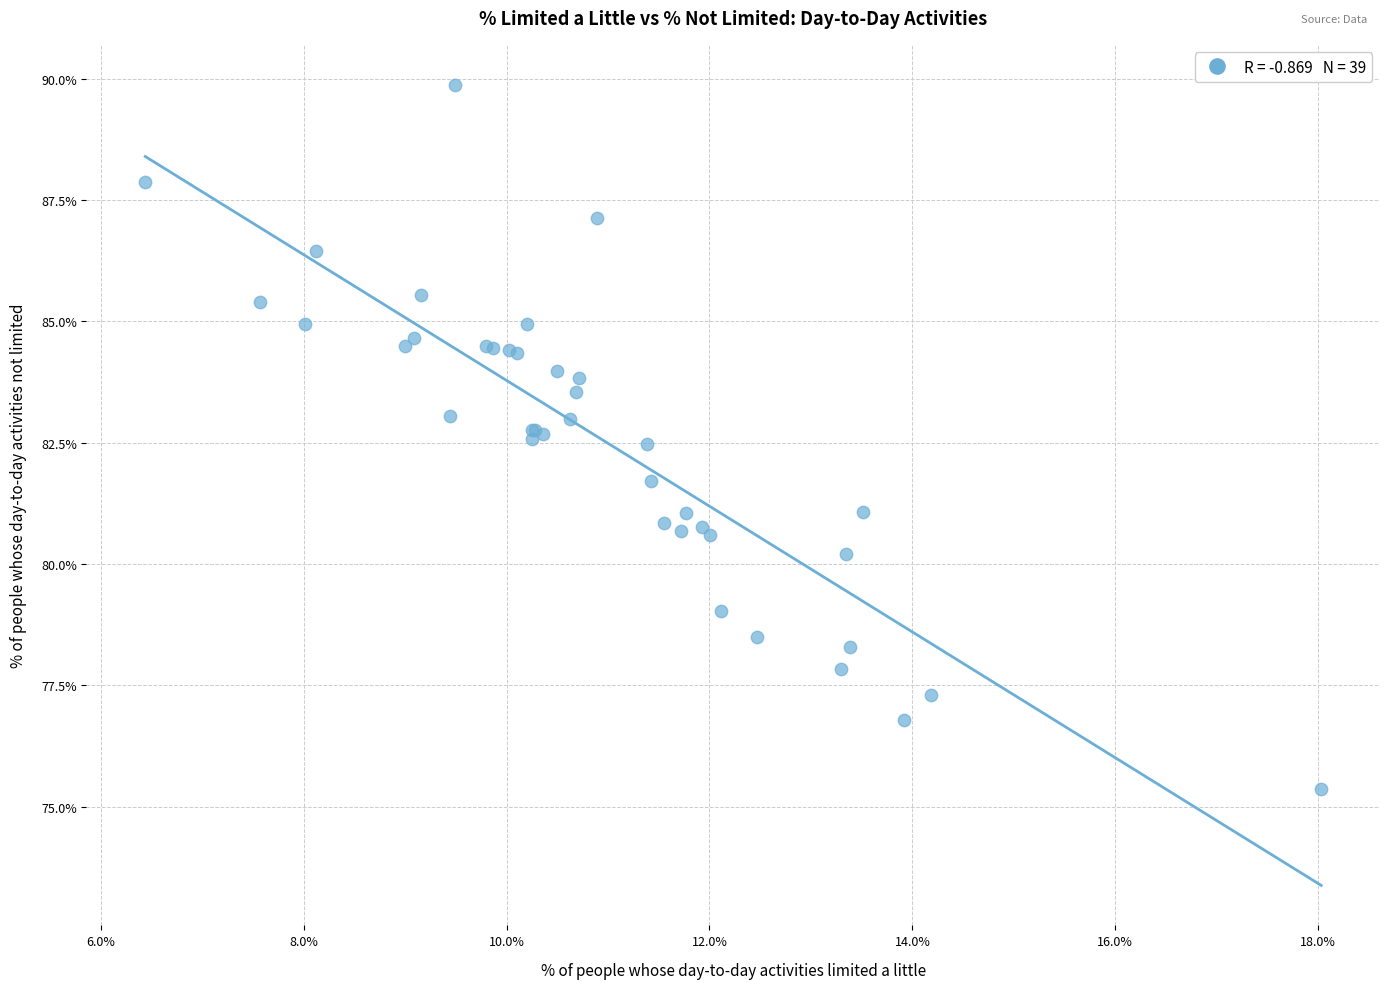

What Y value in the scatter plot is closest to 82?

81.7